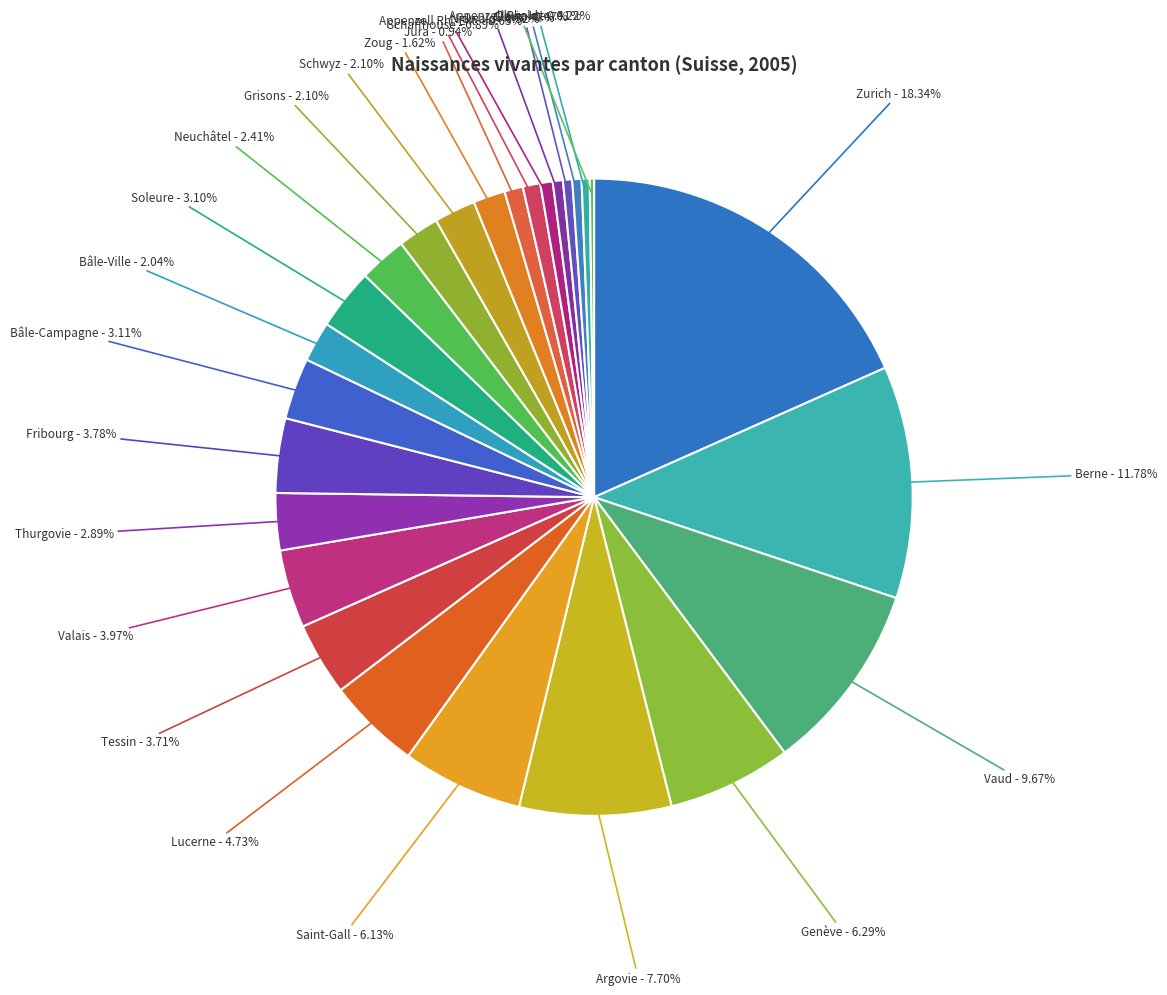

To the nearest percent, what percentage of the pie is Appenzell Rh.-Ext.?

1%